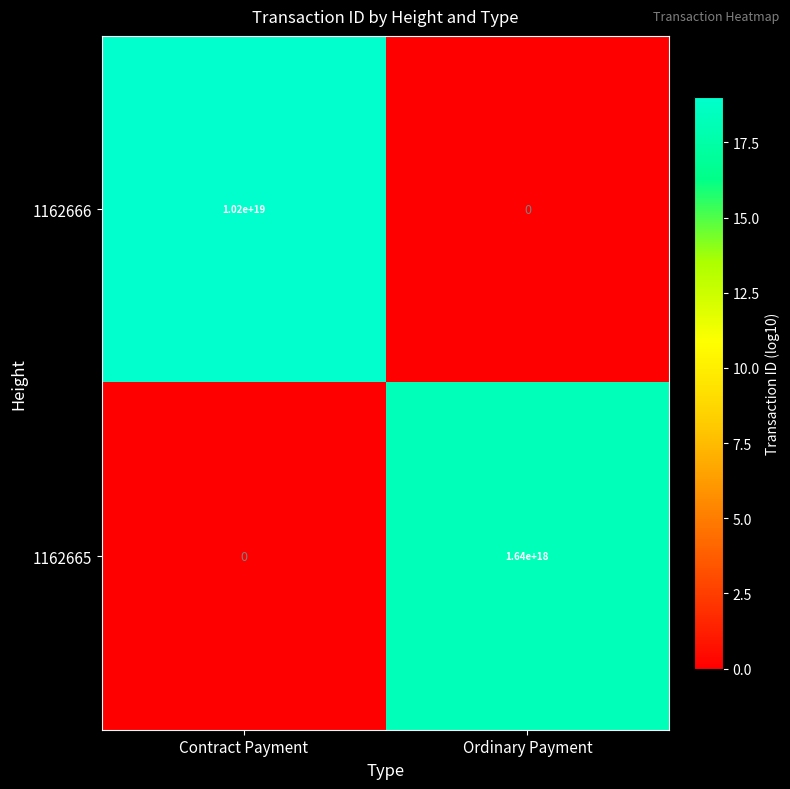

The 1162666 series shows 10200000000000000000 at Contract Payment. True or false?

True